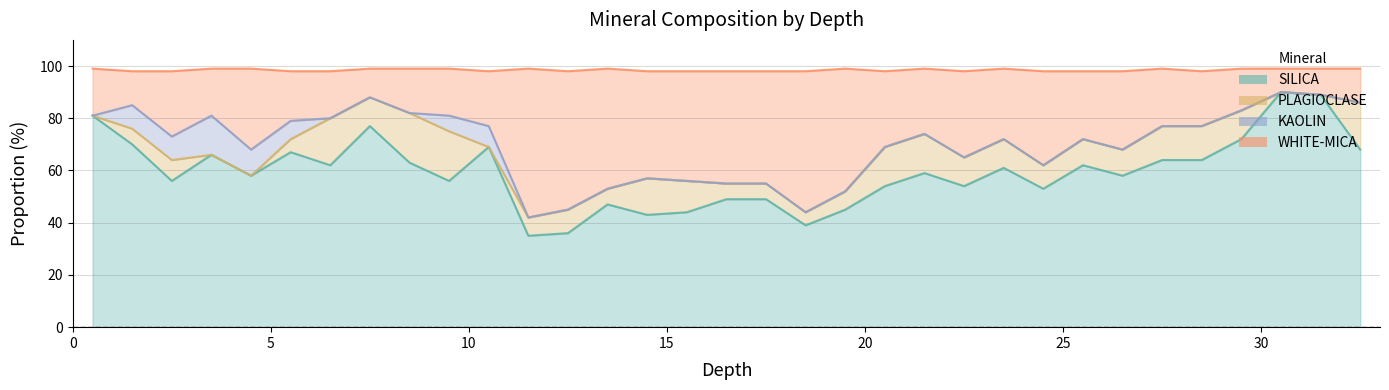

What is the difference between the SILICA values at 22.5 and 28.5?

10